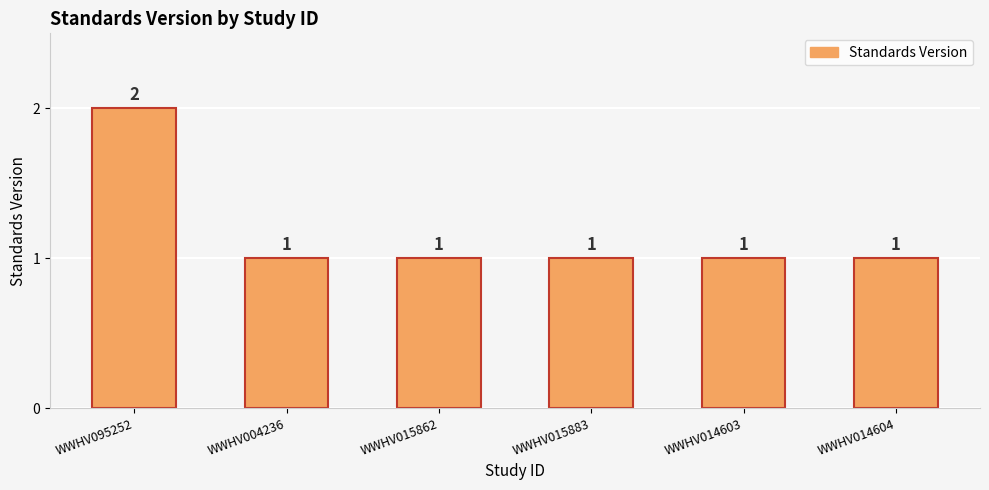

Approximately how many times larger is the value at WWHV014603 compared to WWHV004236?

1.0